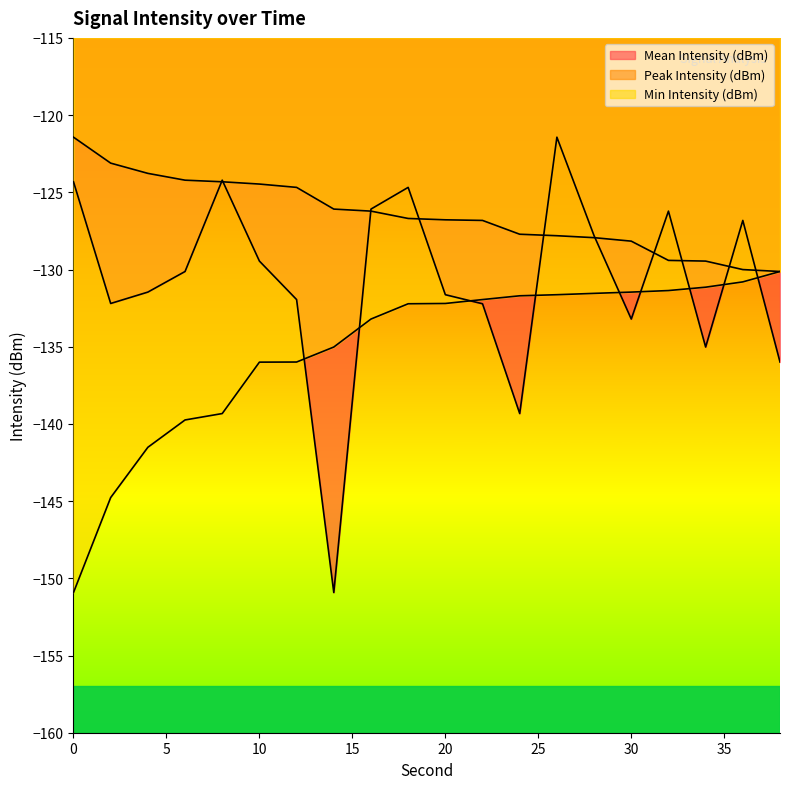

Reading left to right, what are all the values shown in this chart?

Mean Intensity (dBm): 0=-124.3	2=-132.2	4=-131.5	6=-130.1	8=-124.2	10=-129.5	12=-131.9	14=-150.9	16=-126.1	18=-124.7	20=-131.6	22=-132.2	24=-139.3	26=-121.4	28=-127.8	30=-133.2	32=-126.2	34=-135.0	36=-126.8	38=-136.0
Peak Intensity (dBm): 0=-121.4	2=-123.1	4=-123.8	6=-124.2	8=-124.3	10=-124.5	12=-124.7	14=-126.1	16=-126.2	18=-126.7	20=-126.8	22=-126.8	24=-127.7	26=-127.8	28=-127.9	30=-128.2	32=-129.4	34=-129.5	36=-130.0	38=-130.1
Min Intensity (dBm): 0=-150.9	2=-144.8	4=-141.5	6=-139.7	8=-139.3	10=-136.0	12=-136.0	14=-135.0	16=-133.2	18=-132.2	20=-132.2	22=-131.9	24=-131.7	26=-131.6	28=-131.5	30=-131.5	32=-131.4	34=-131.1	36=-130.8	38=-130.1